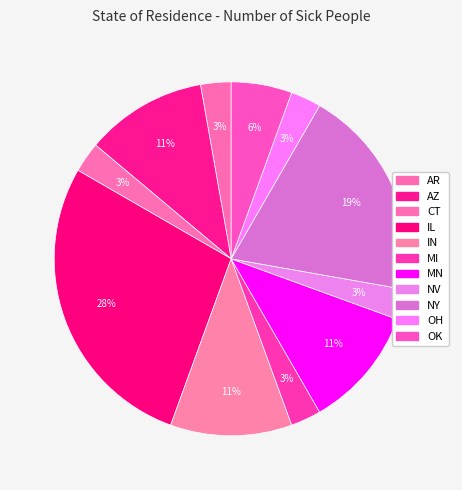

Count the number of slices in the pie.

11